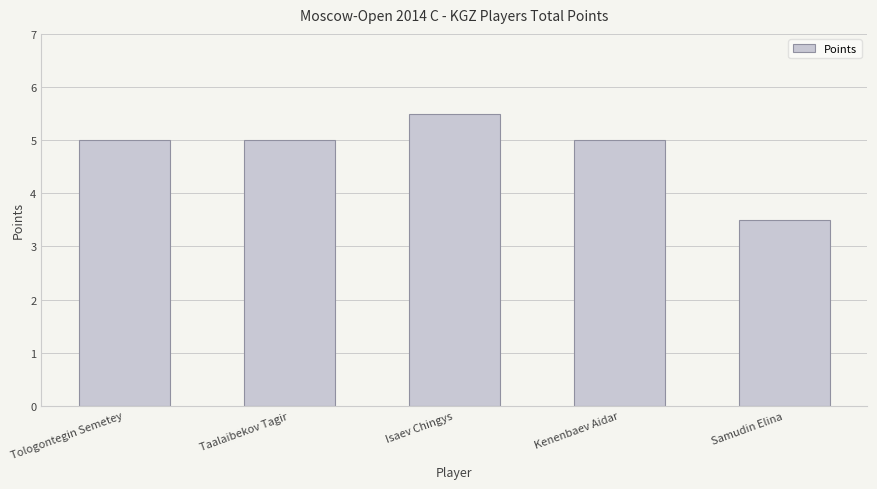

At which label is the value closest to 4?

Samudin Elina